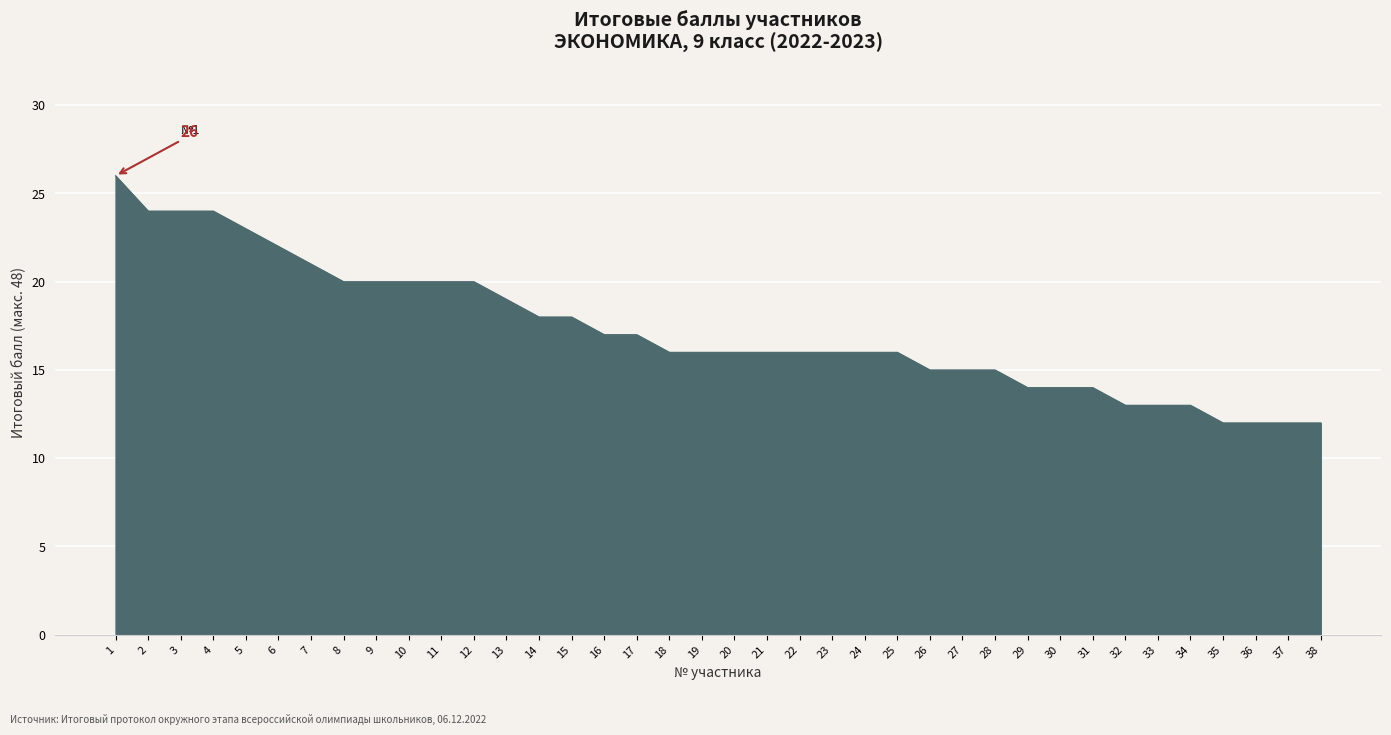

True or false: the data shows 14 at 30.

True